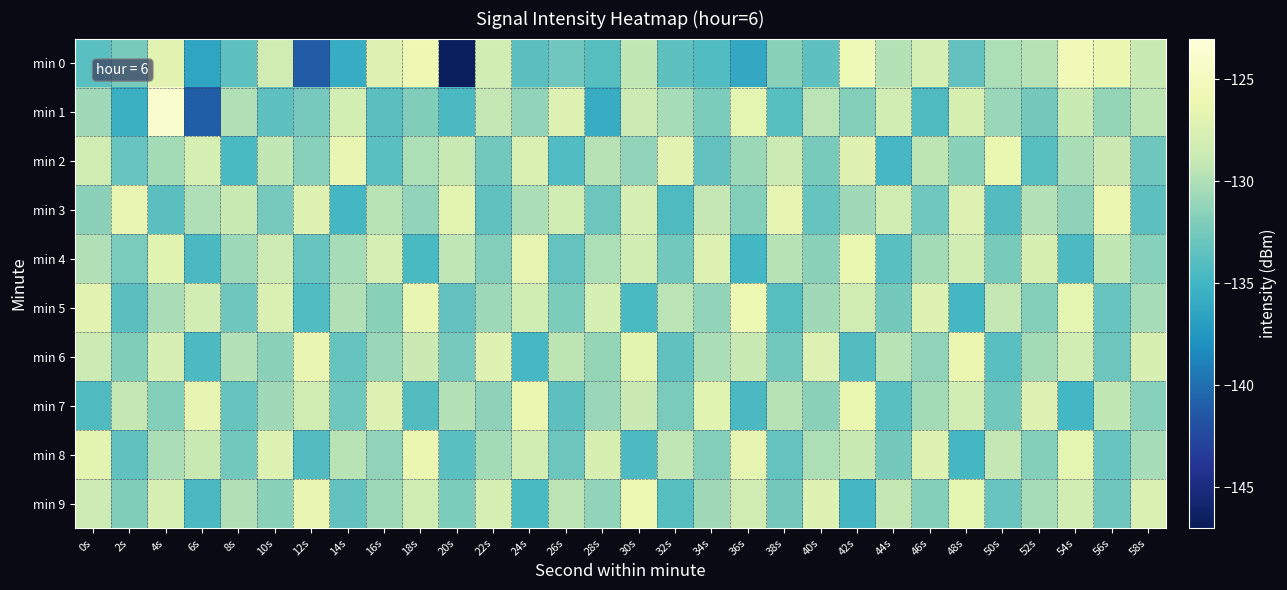

At which category does the chart reach its minimum across all series?

20s